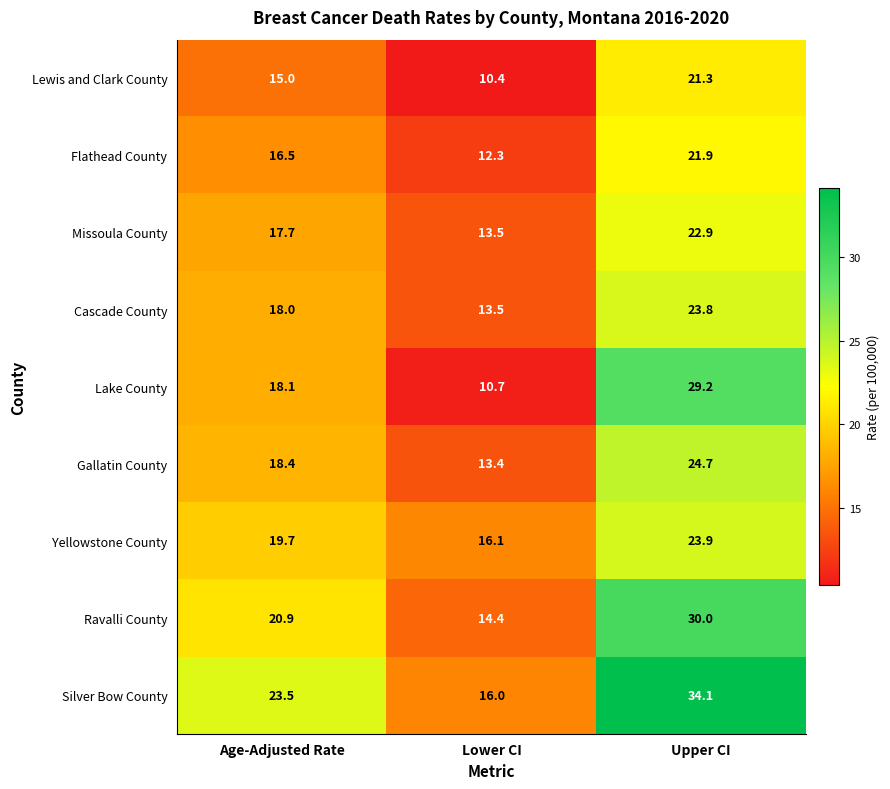

Reading left to right, what are all the values shown in this chart?

Lewis and Clark County: 15.0	10.4	21.3
Flathead County: 16.5	12.3	21.9
Missoula County: 17.7	13.5	22.9
Cascade County: 18.0	13.5	23.8
Lake County: 18.1	10.7	29.2
Gallatin County: 18.4	13.4	24.7
Yellowstone County: 19.7	16.1	23.9
Ravalli County: 20.9	14.4	30.0
Silver Bow County: 23.5	16.0	34.1